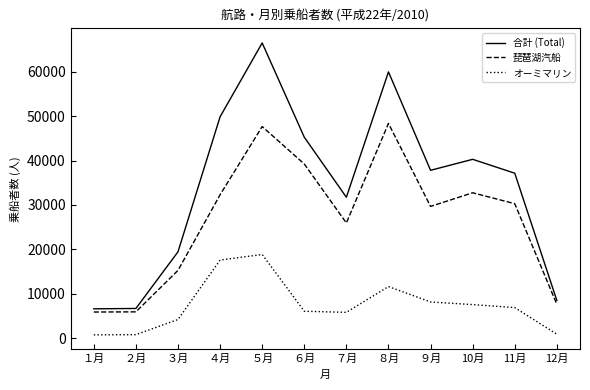

List the series in order of their peak value, highest first.

合計 (Total), 琵琶湖汽船, オーミマリン